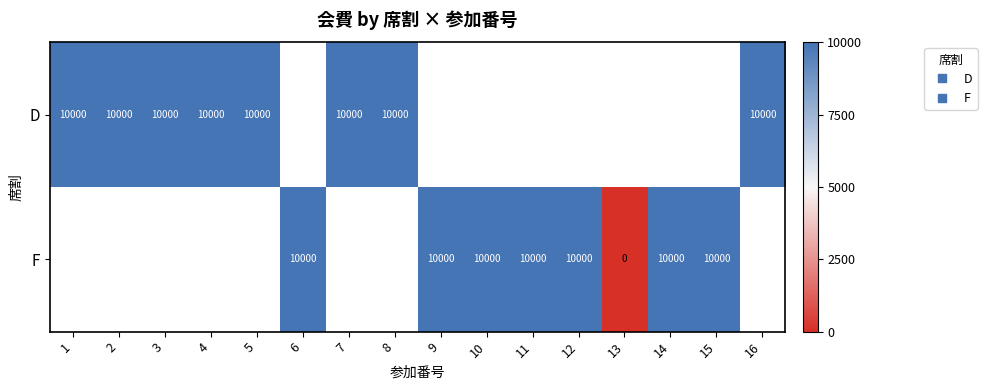

Is it true that F equals 10000.0 at 6?

True